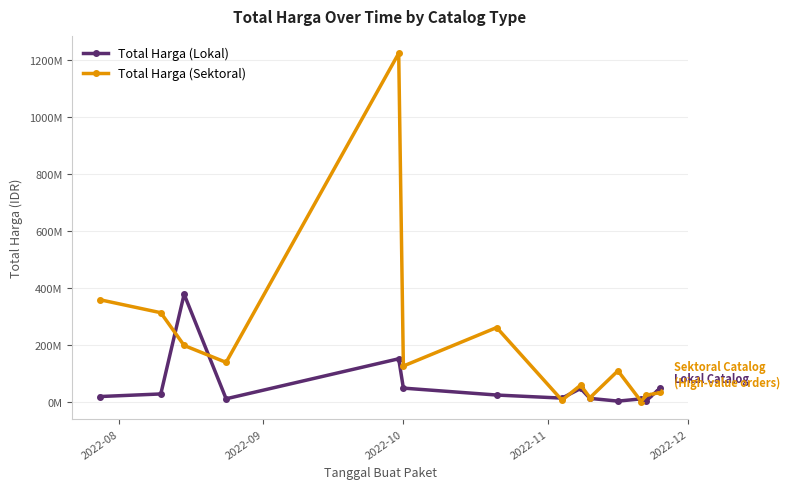

Reading right to left, transcribe all the data shown in this chart.

Total Harga (Lokal): 48140000	5093000	11800000	3825000	13442000	48140000	14400000	25200000	49478000	152477000	12000000	379075000	29000000	19950000
Total Harga (Sektoral): 34132505	23680800	2395750	110389990	15787200	59935000	6936000	262118150	127000000	1224682000	139800000	199200000	314121780	359500000